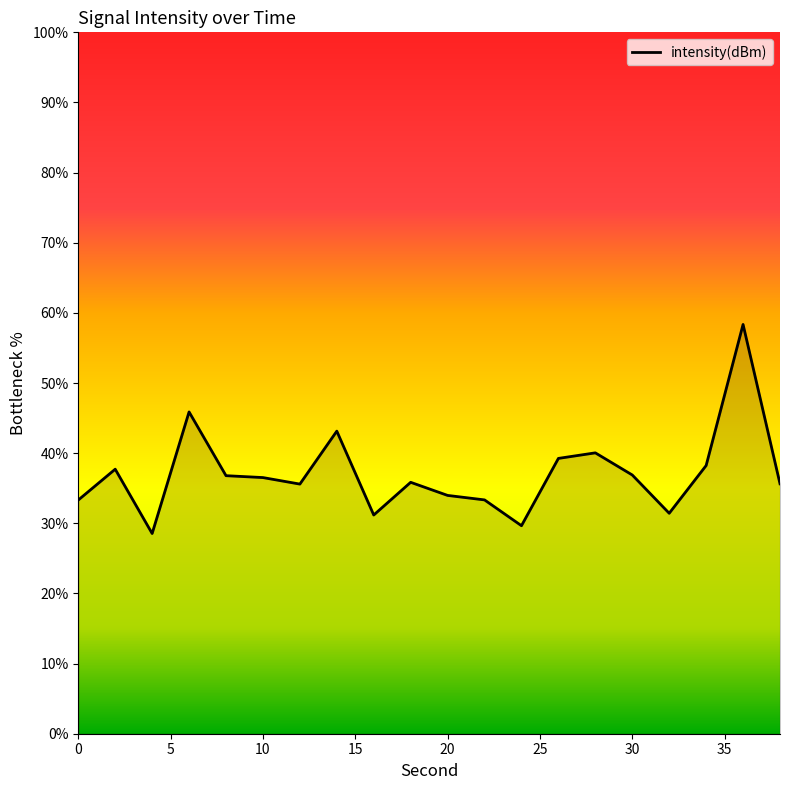

What is the smallest value displayed?

28.5